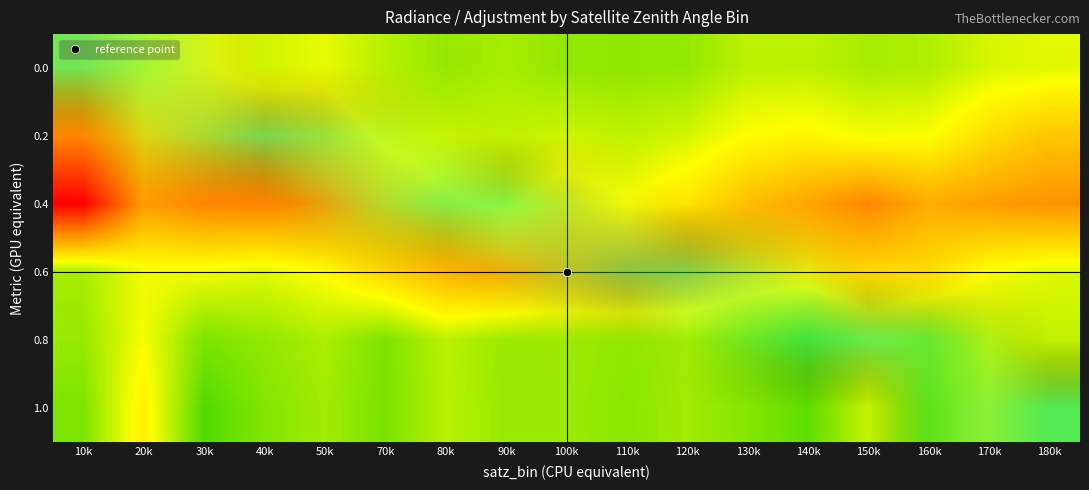

How many categories are shown in the chart?

17